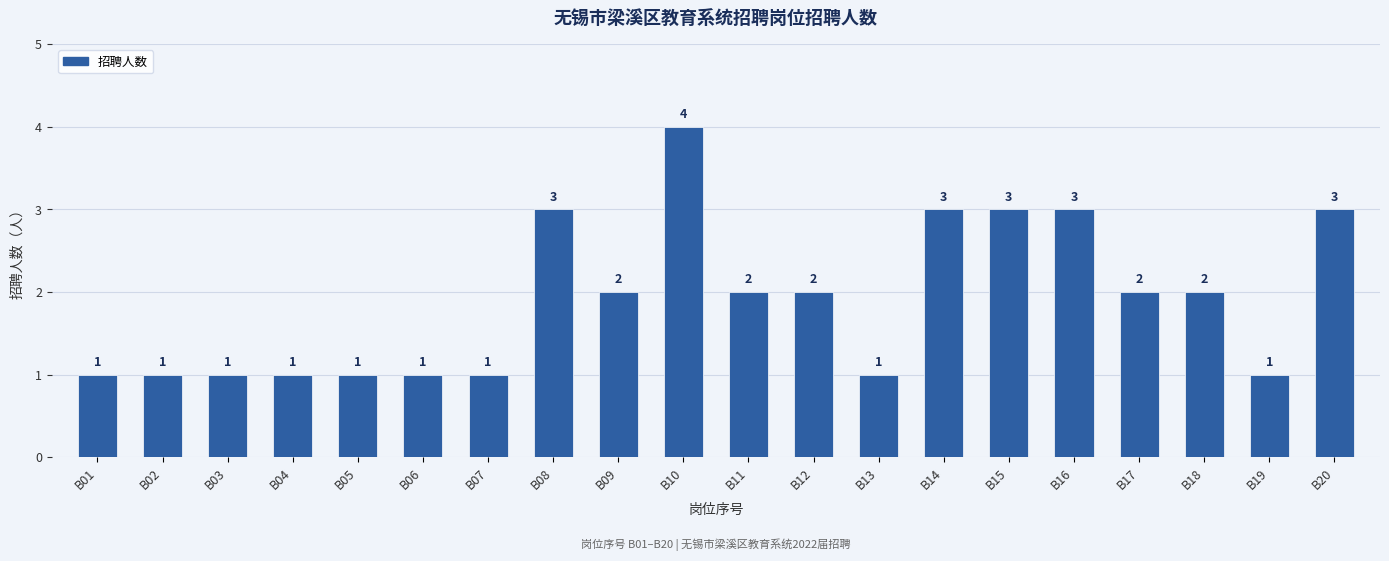

Which has a higher value, B04 or B18?

B18